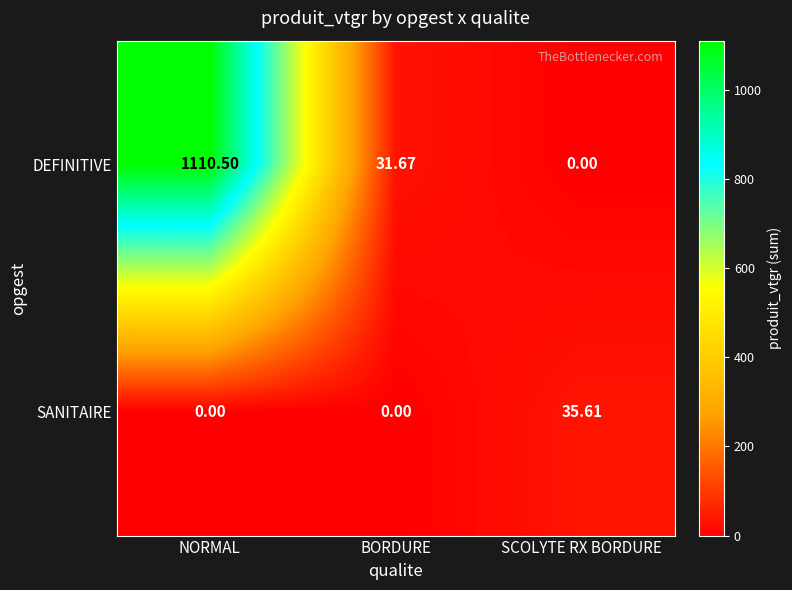

Which category has the highest value across all series?

NORMAL